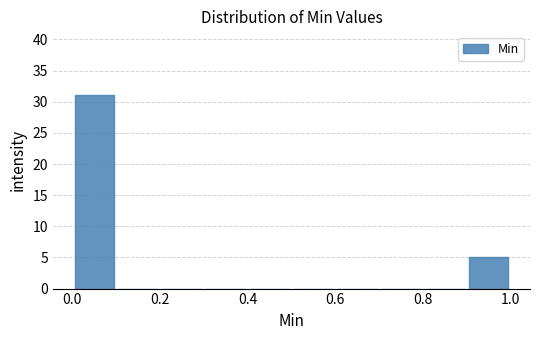

Reading left to right, list every bar in this chart as the range it spans on the x-axis followed by its height. The values are not printed on the chart, so give them approximately, as read against the axis.

0.0 to 0.1: 31
0.1 to 0.2: 0
0.2 to 0.3: 0
0.3 to 0.4: 0
0.4 to 0.5: 0
0.5 to 0.6: 0
0.6 to 0.7: 0
0.7 to 0.8: 0
0.8 to 0.9: 0
0.9 to 1.0: 5